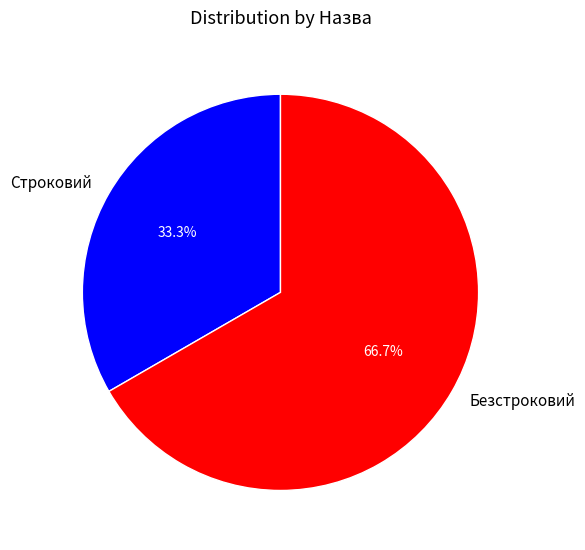

Which slice represents more than half of the pie?

Безстроковий